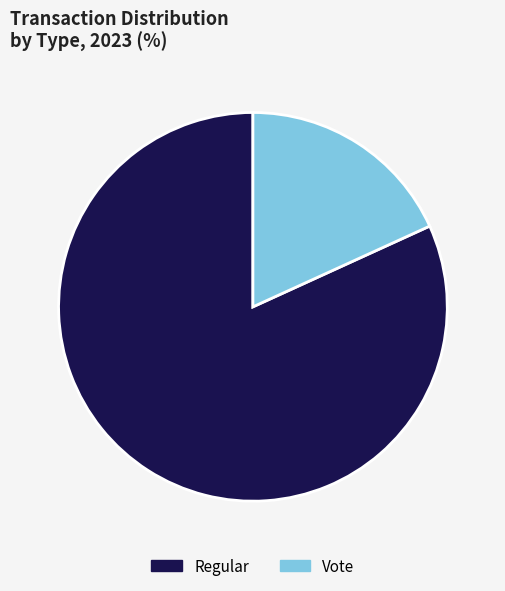

Which has a higher value, Vote or Regular?

Regular